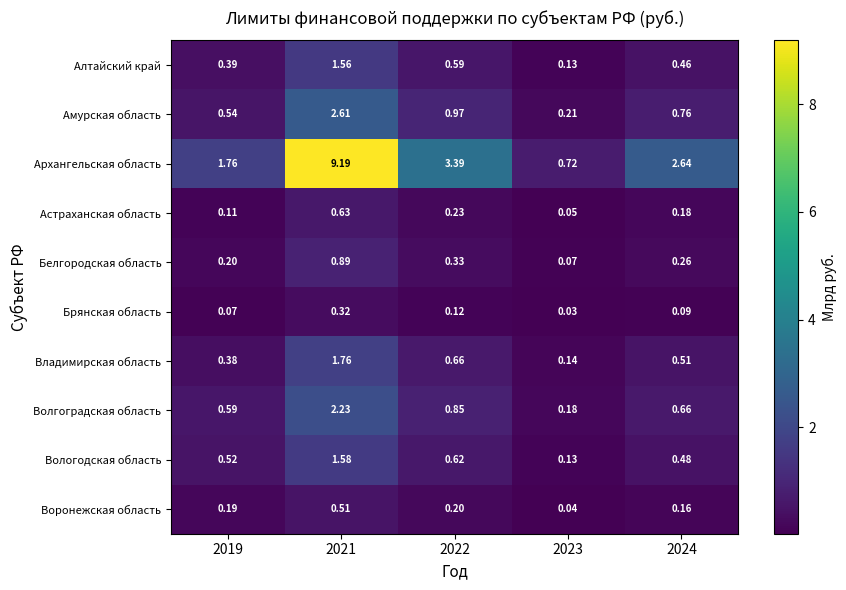

Which series has the largest total across all categories?

Архангельская область